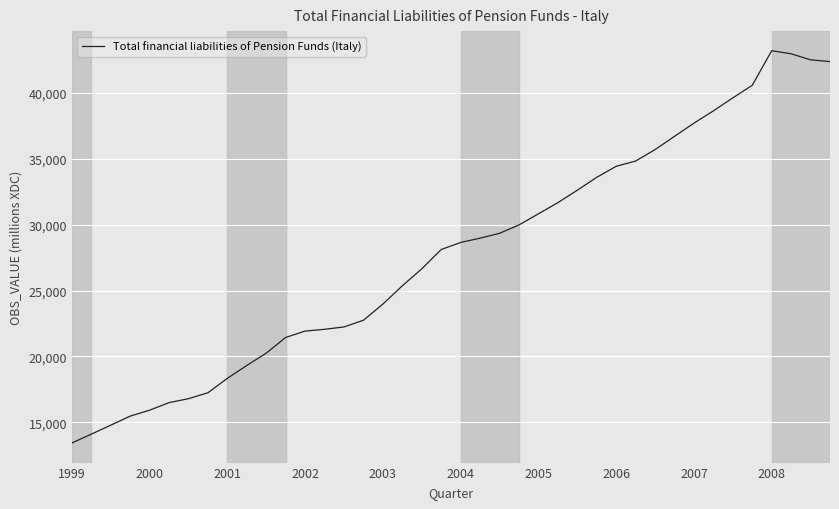

What is the smallest value displayed?

13445